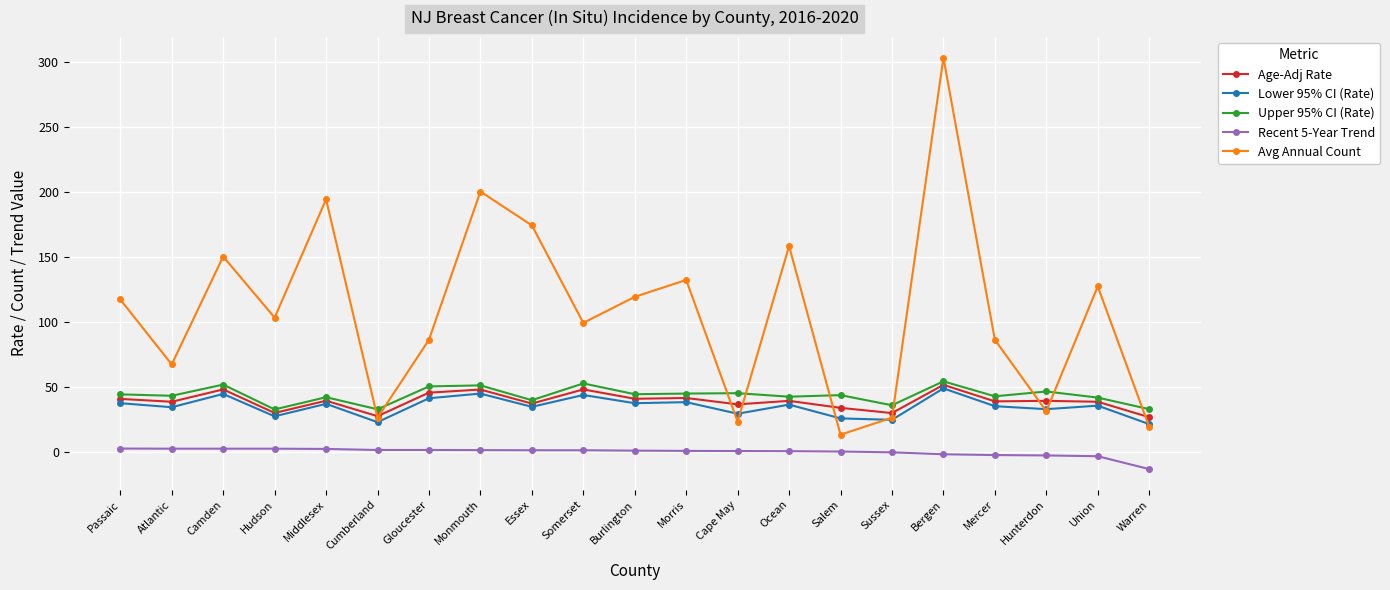

Which series has the largest range (max minus min)?

Avg Annual Count